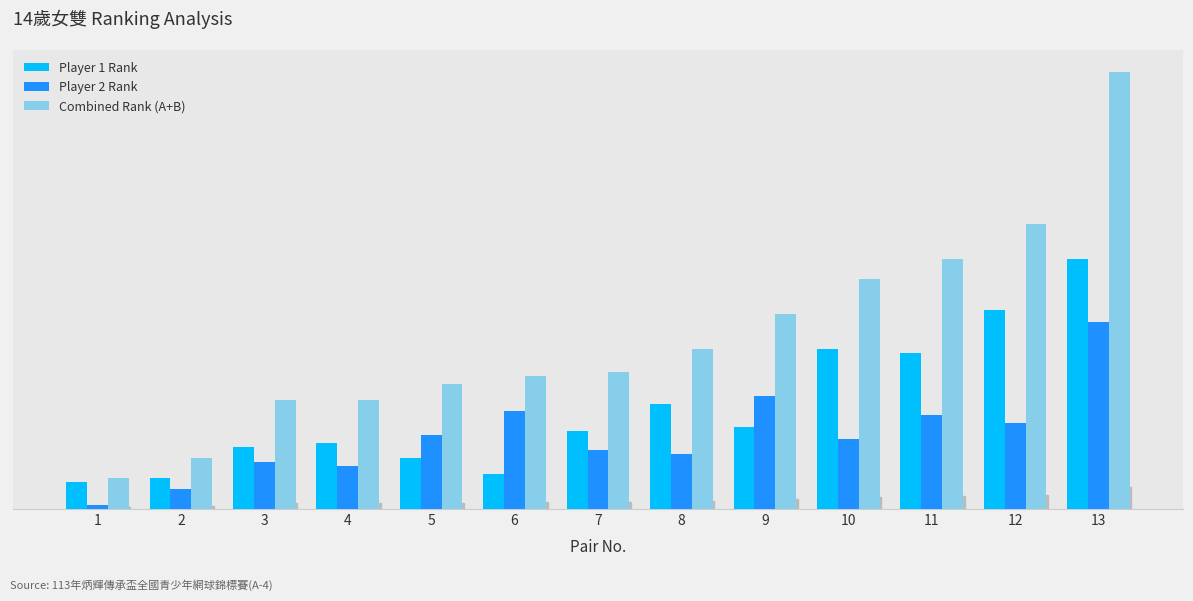

At which label does Combined Rank (A+B) reach its minimum?

1